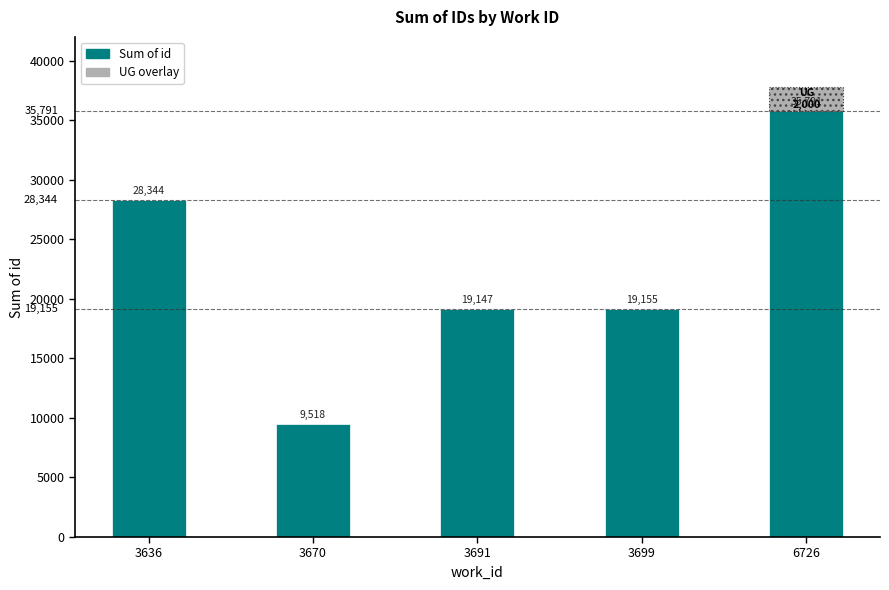

List the labels in order of value, largest first.

6726, 3636, 3699, 3691, 3670